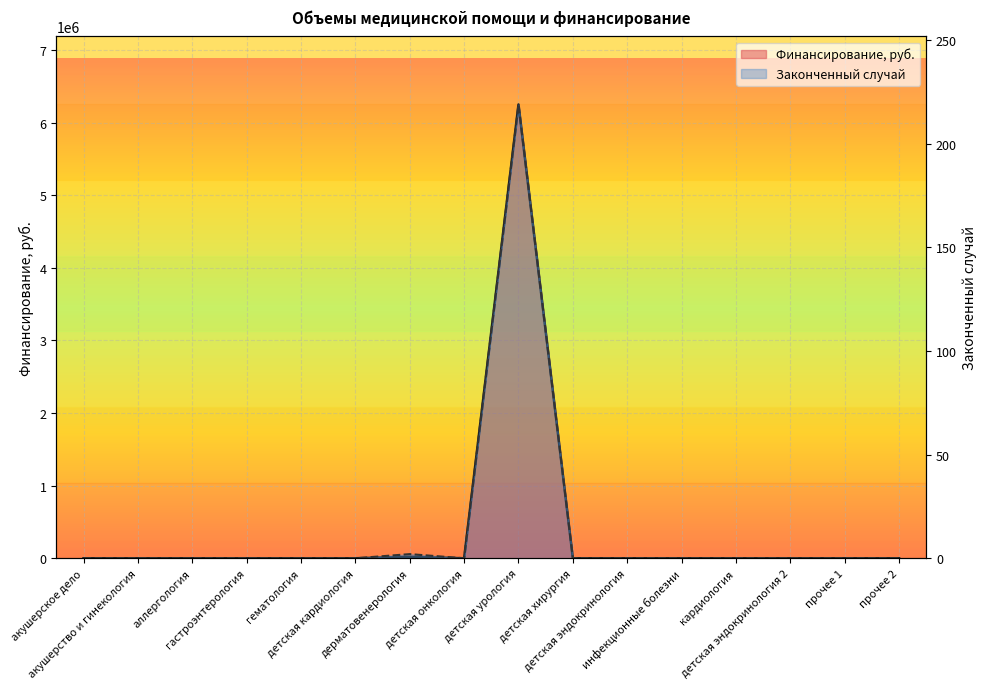

Is it true that Финансирование, руб. equals 4155351 at аллергология?

False